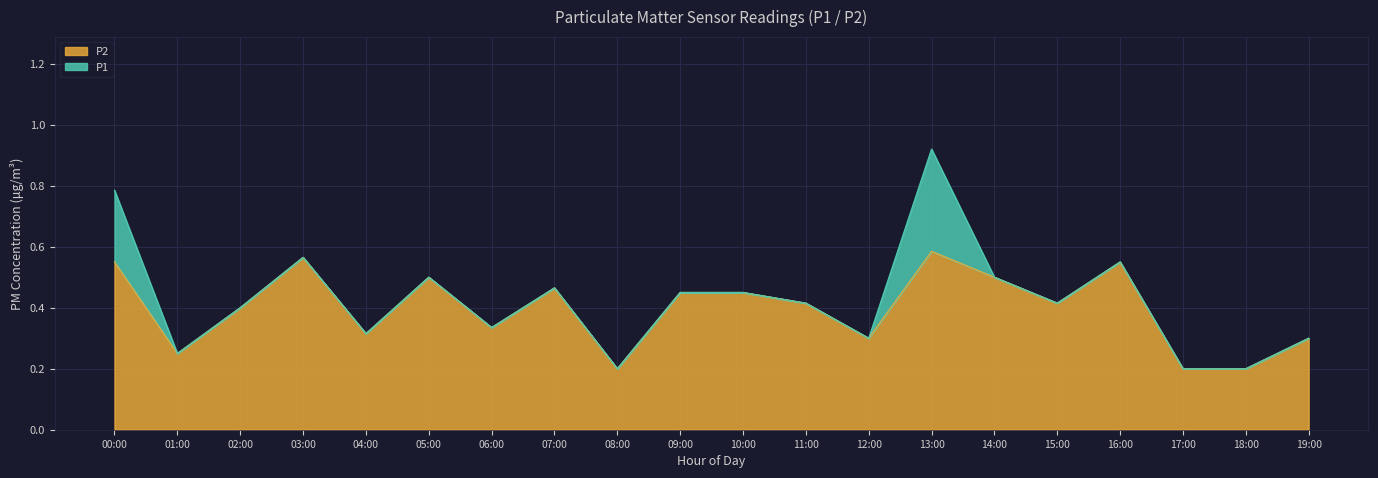

True or false: P2 has a value of 0.4 at 01:00.

False